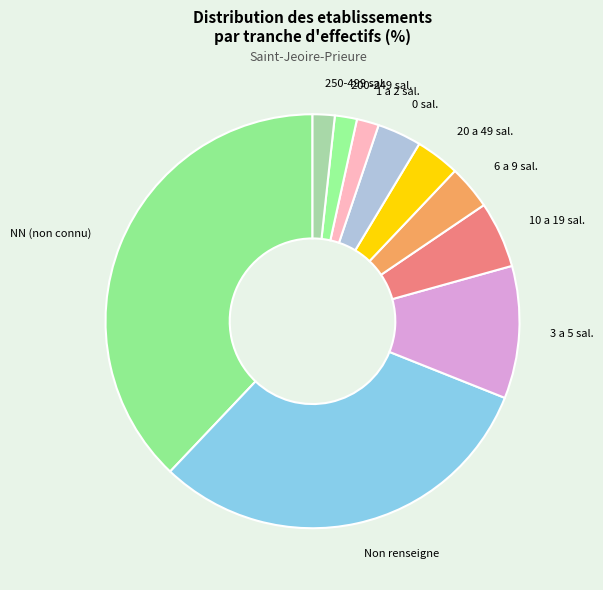

What is the largest slice in the pie chart?

NN (non connu)